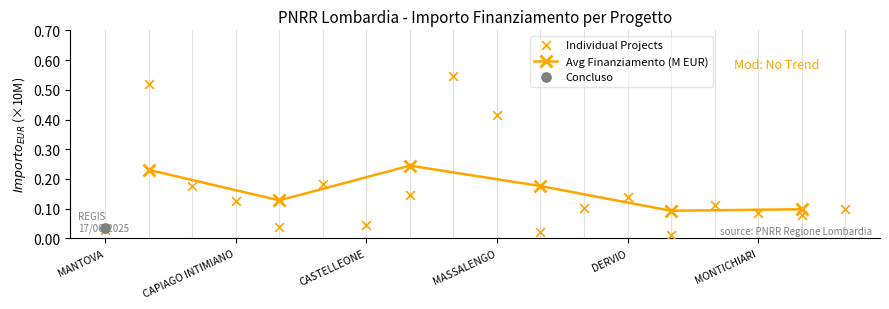

What is the change in value from MANTOVA to AMBIVERE?

+0.2